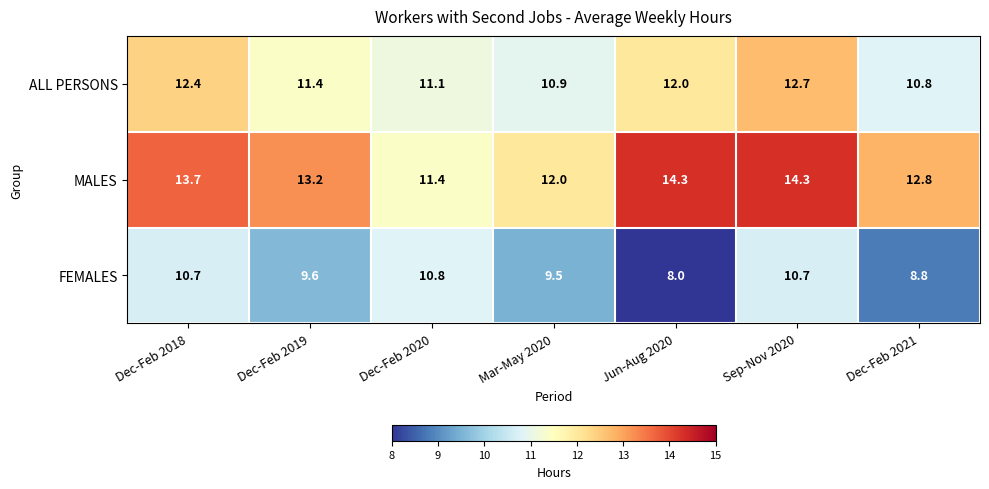

Which series has the largest range (max minus min)?

MALES